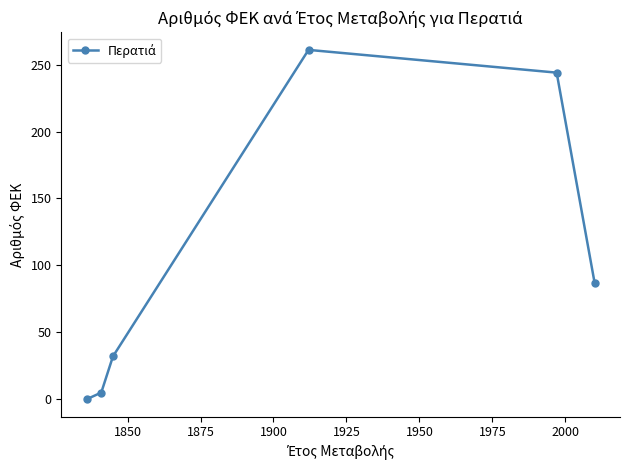

Reading left to right, transcribe all the data shown in this chart.

0	5	32	261	244	87